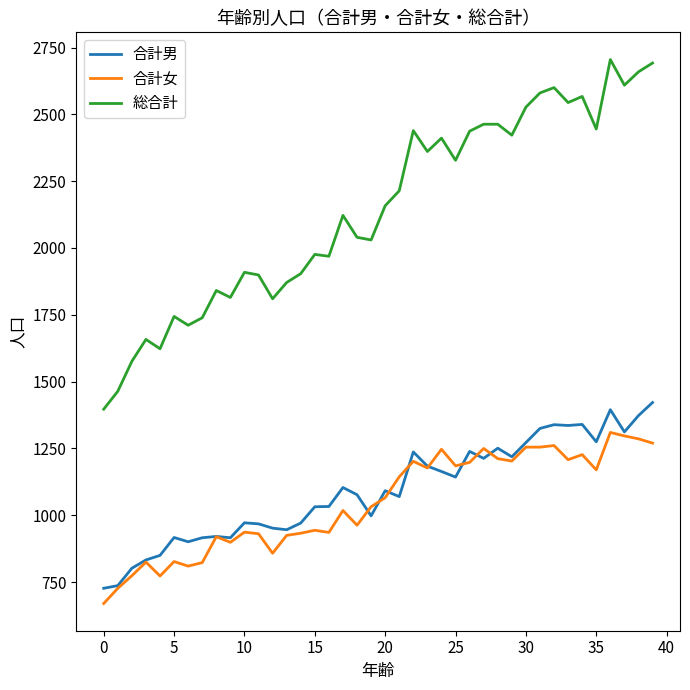

List the series in order of their peak value, highest first.

総合計, 合計男, 合計女